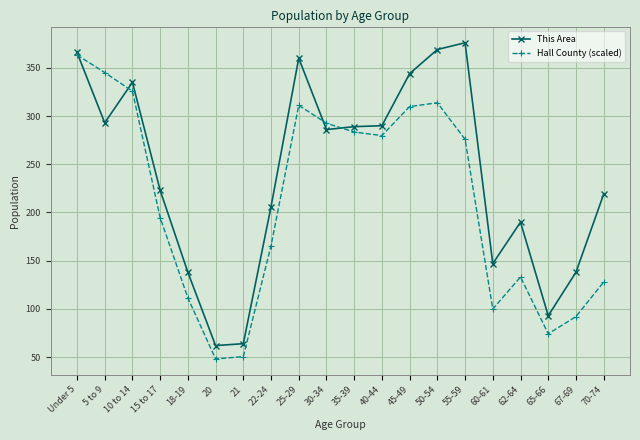

Rank the series at 70-74 from lowest to highest value.

Hall County (scaled), This Area